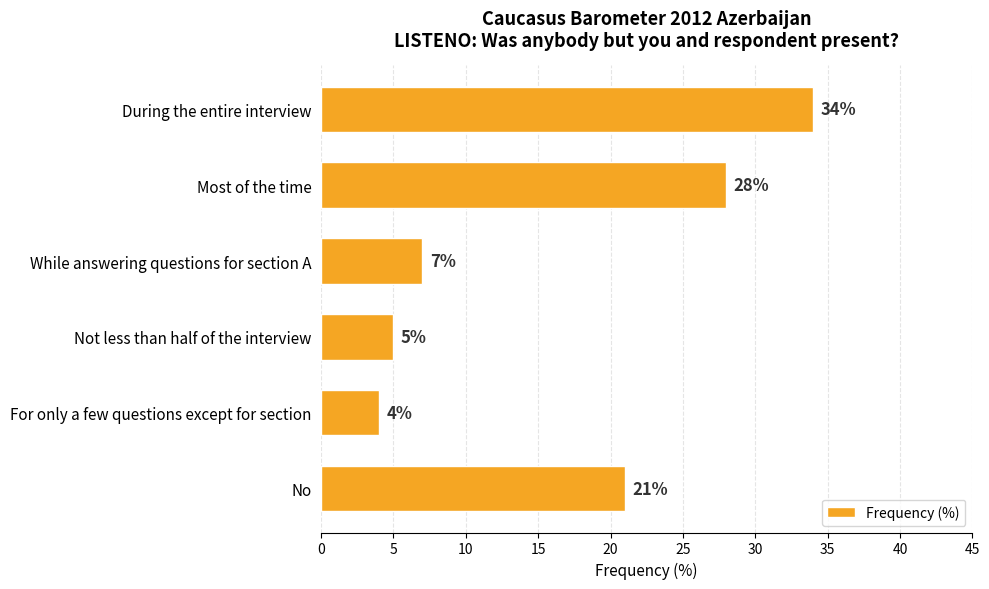

What is the sum of the values at While answering questions for section A and For only a few questions except for section?

11